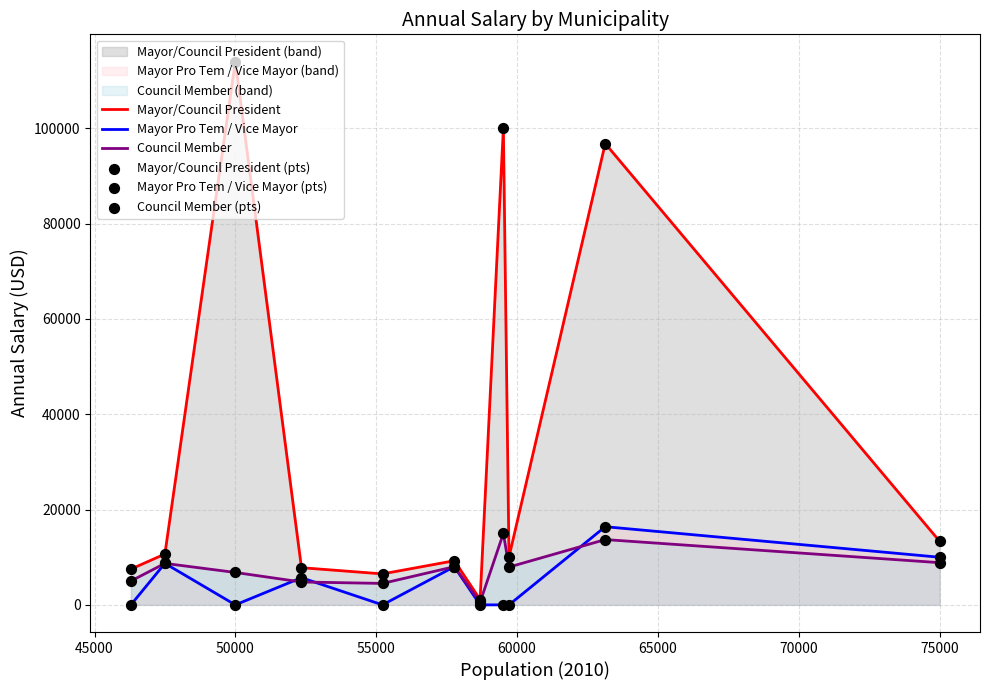

The value of Mayor Pro Tem / Vice Mayor at 75000 is 3133. True or false?

False